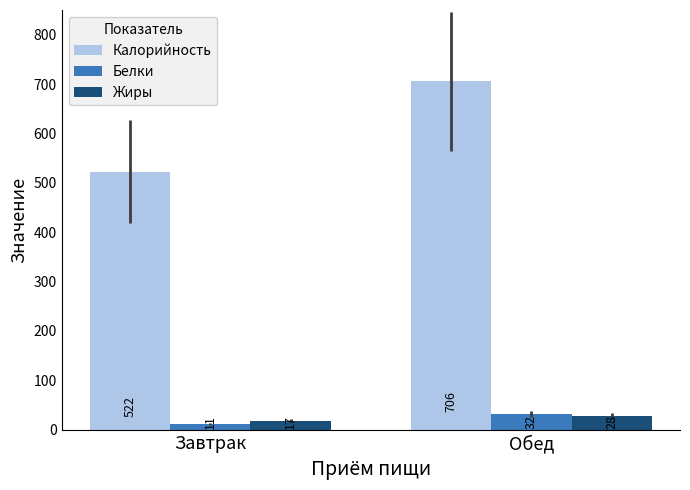

What is the spread (max minus min) of values at Обед?

677.4